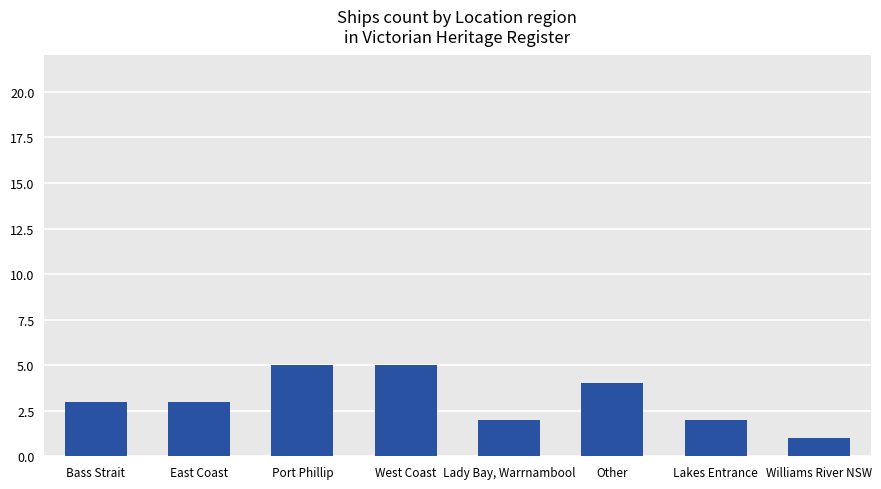

What is the label of the 7th bar from the left?

Lakes Entrance